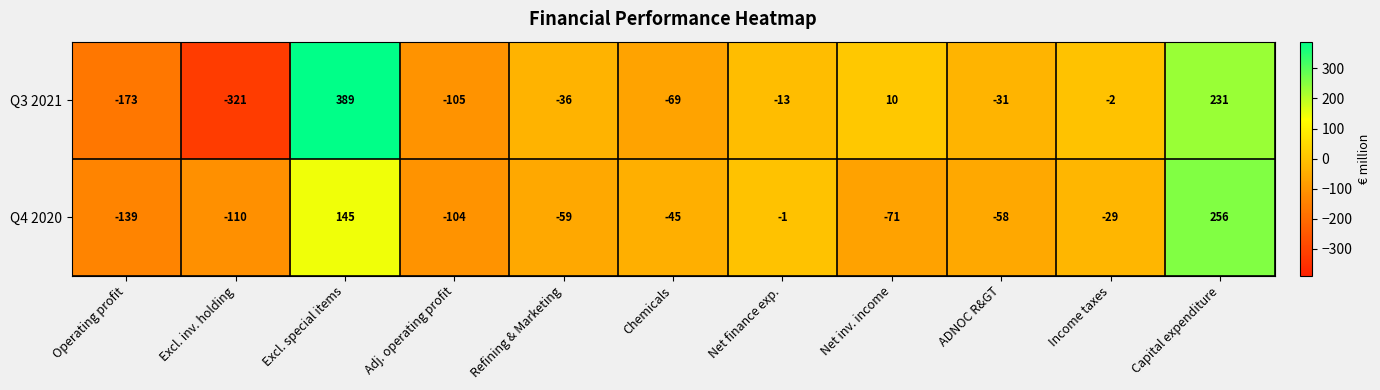

List the series in order of their overall mean, lowest first.

Q4 2020, Q3 2021